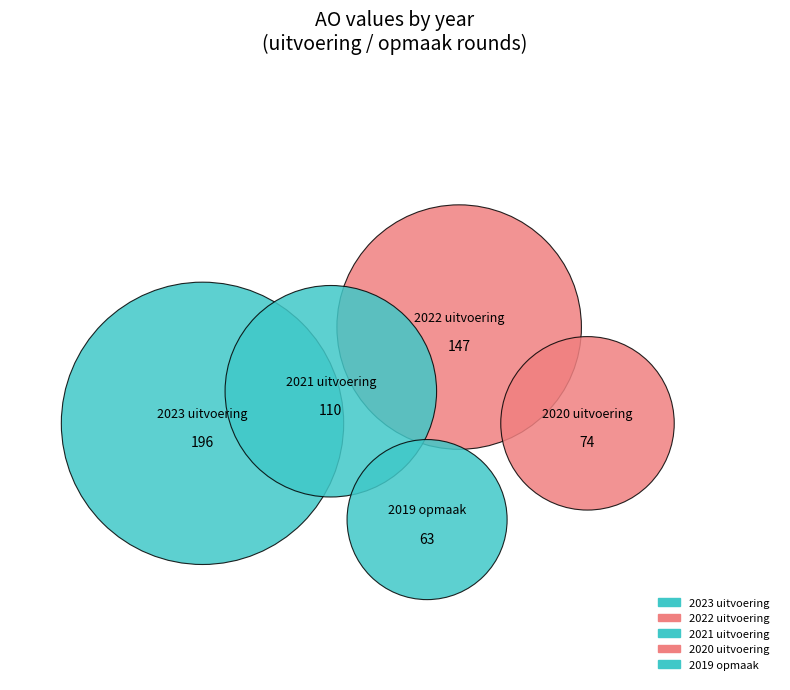

Does any single category account for the majority?

No